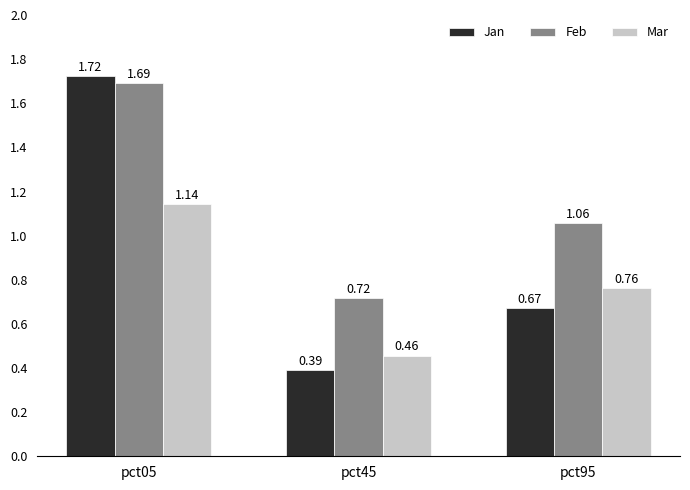

At which category is the sum across all series the highest?

pct05